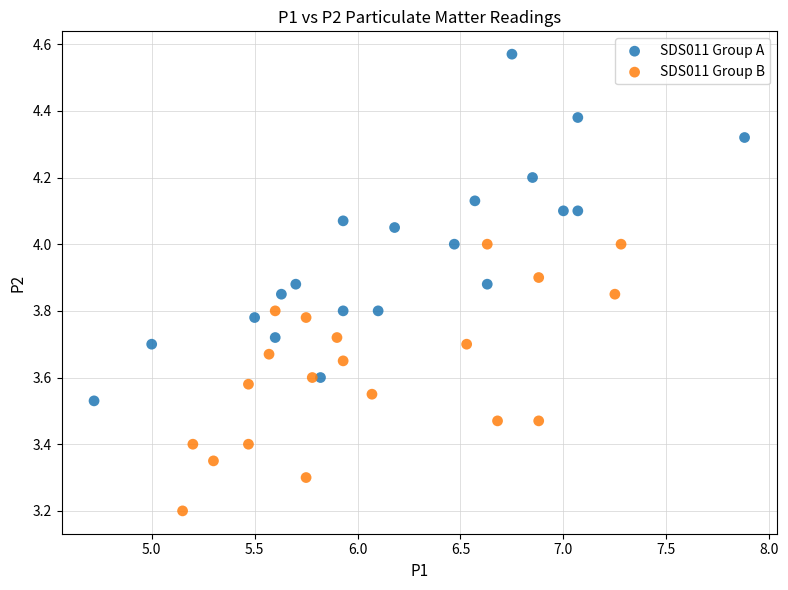

Which series reaches the maximum Y coordinate?

SDS011 Group A